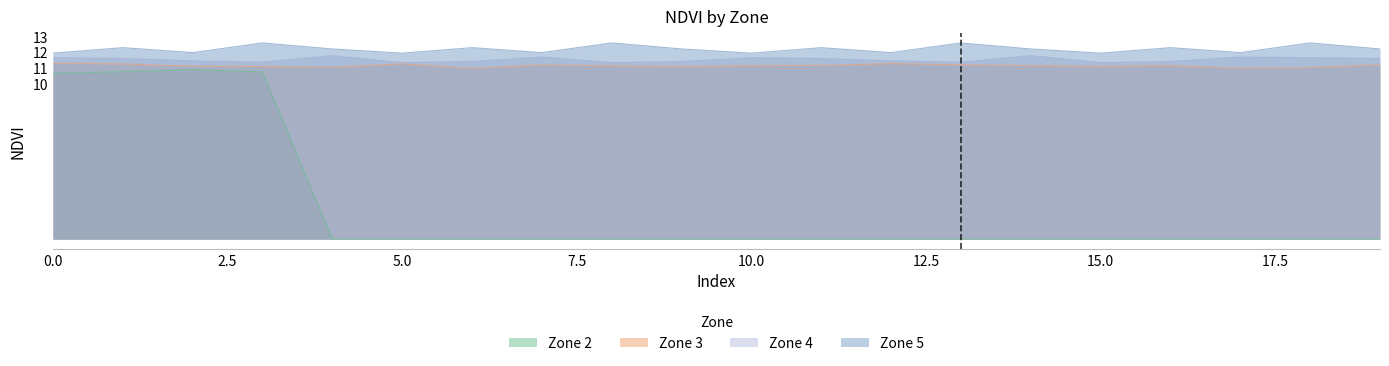

At 17, list the series in order from smallest to largest.

Zone 2, Zone 3, Zone 4, Zone 5